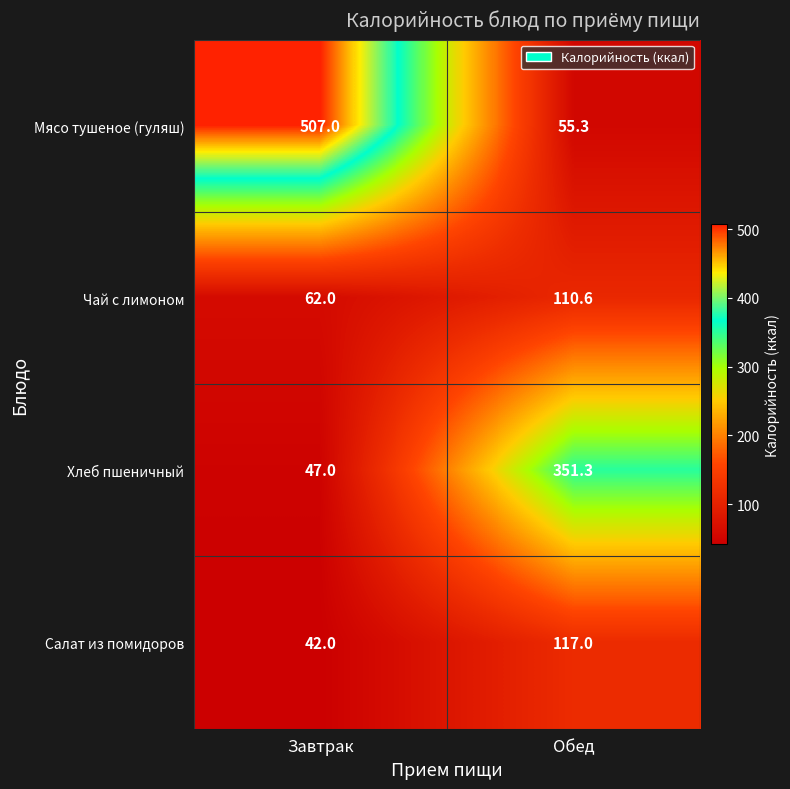

At which category is the sum across all series the highest?

Завтрак